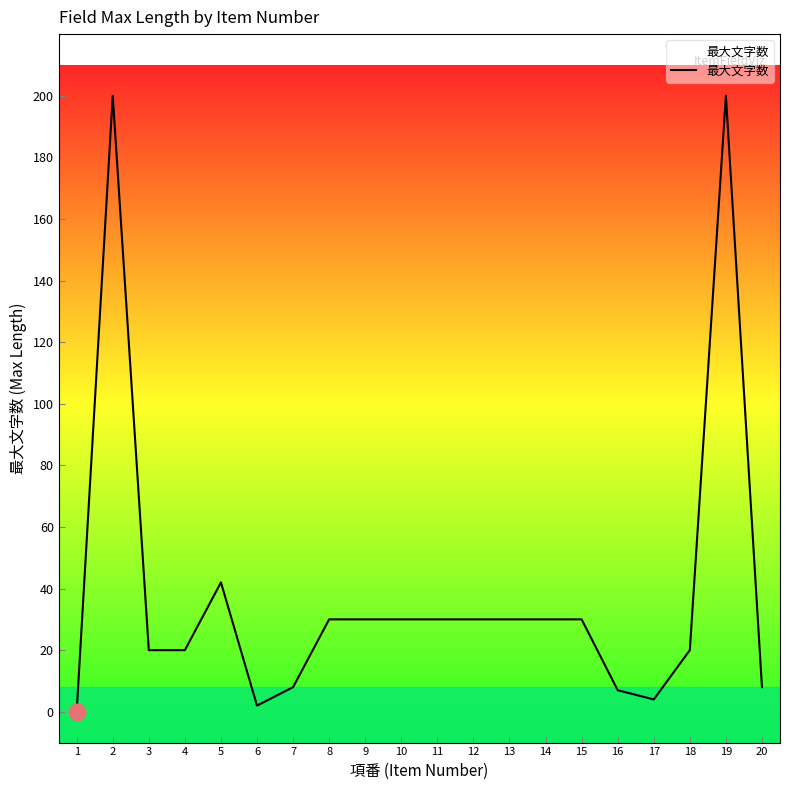

Read the value at 11, to the nearest 10.

30